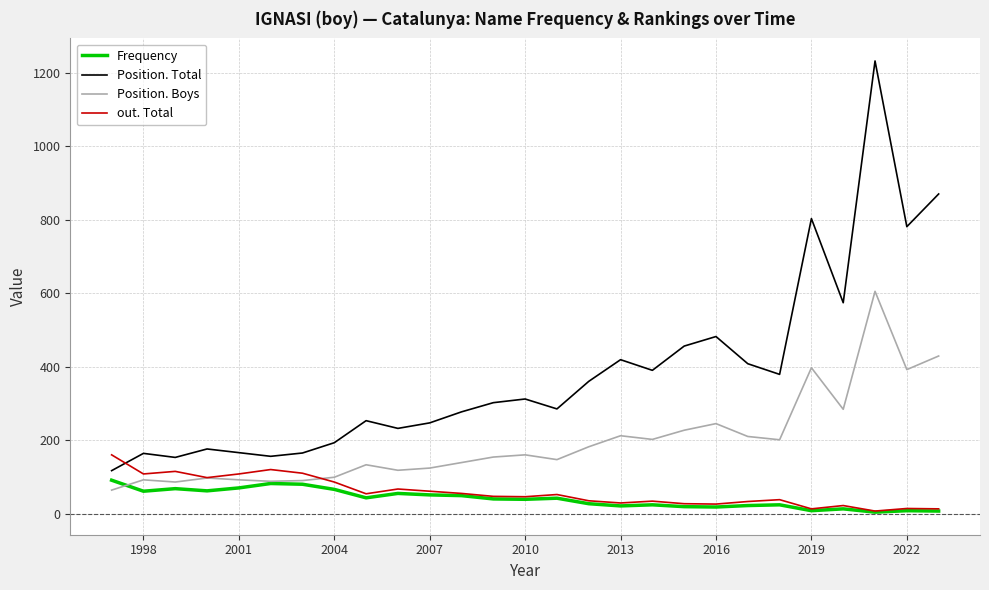

Which series has the largest total across all categories?

Position. Total